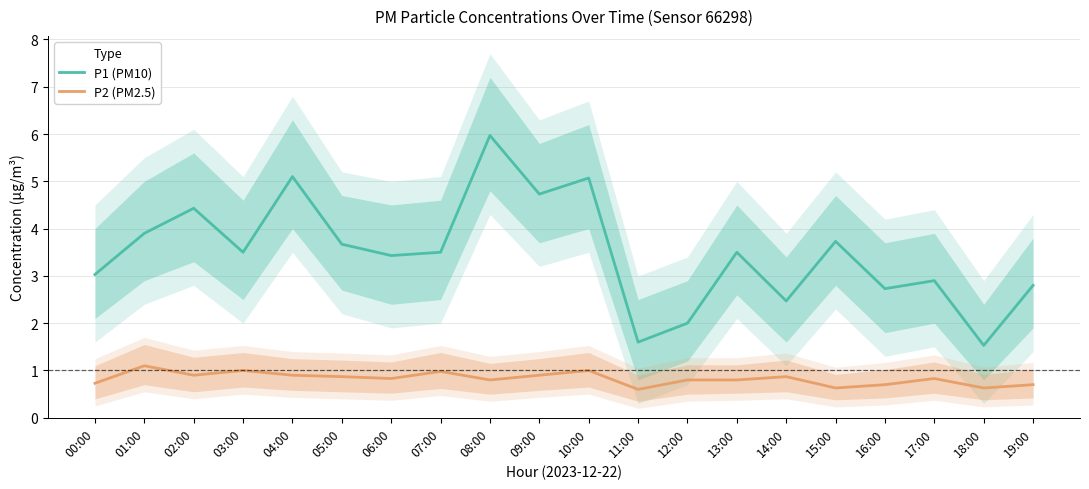

Rank the series at 07:00 from lowest to highest value.

P2 (PM2.5), P1 (PM10)